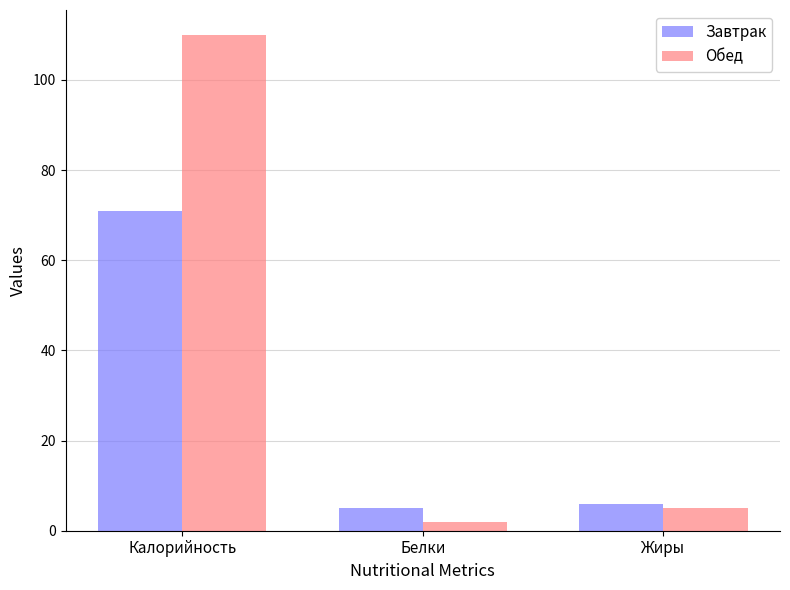

How many series are shown in this chart?

2